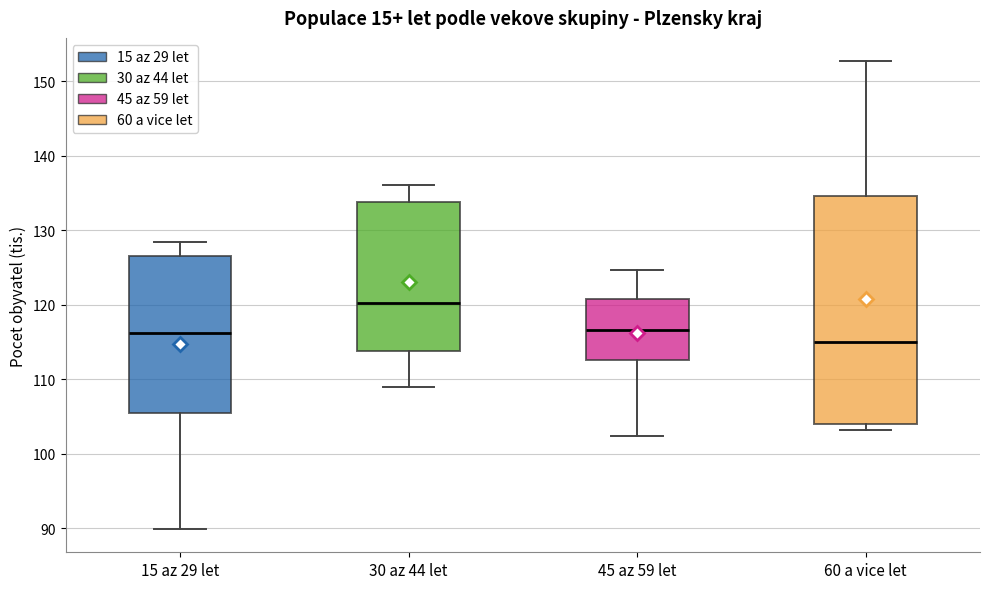

Comparing the boxes themselves (not the whiskers), which one is the tallest?

60 a vice let